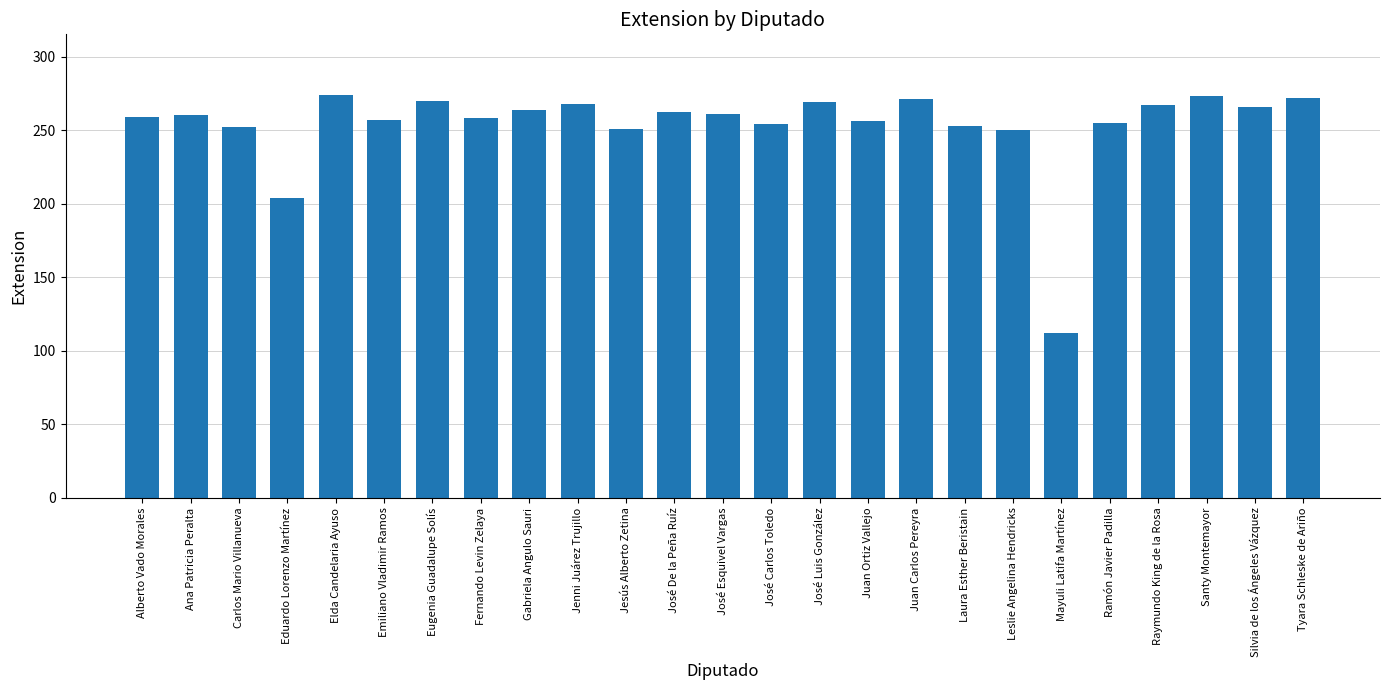

Which category has the lowest value across all series?

Mayuli Latifa Martínez